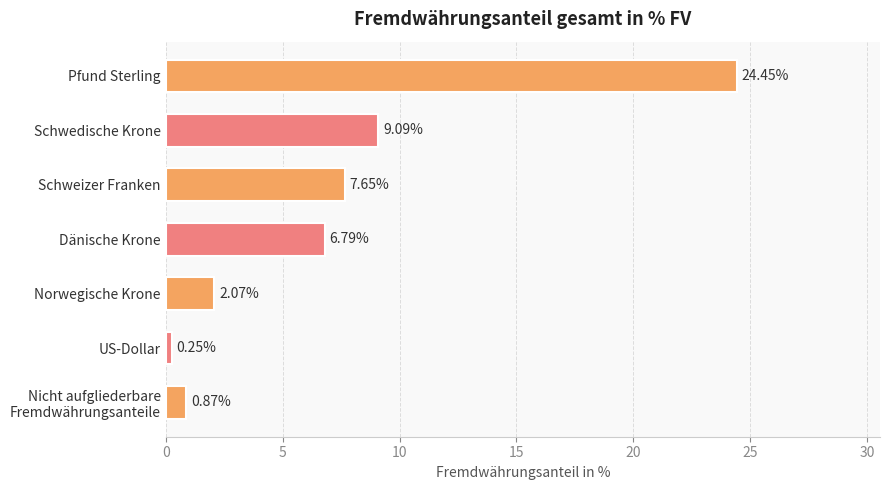

At which label is the value closest to 12?

Schwedische Krone